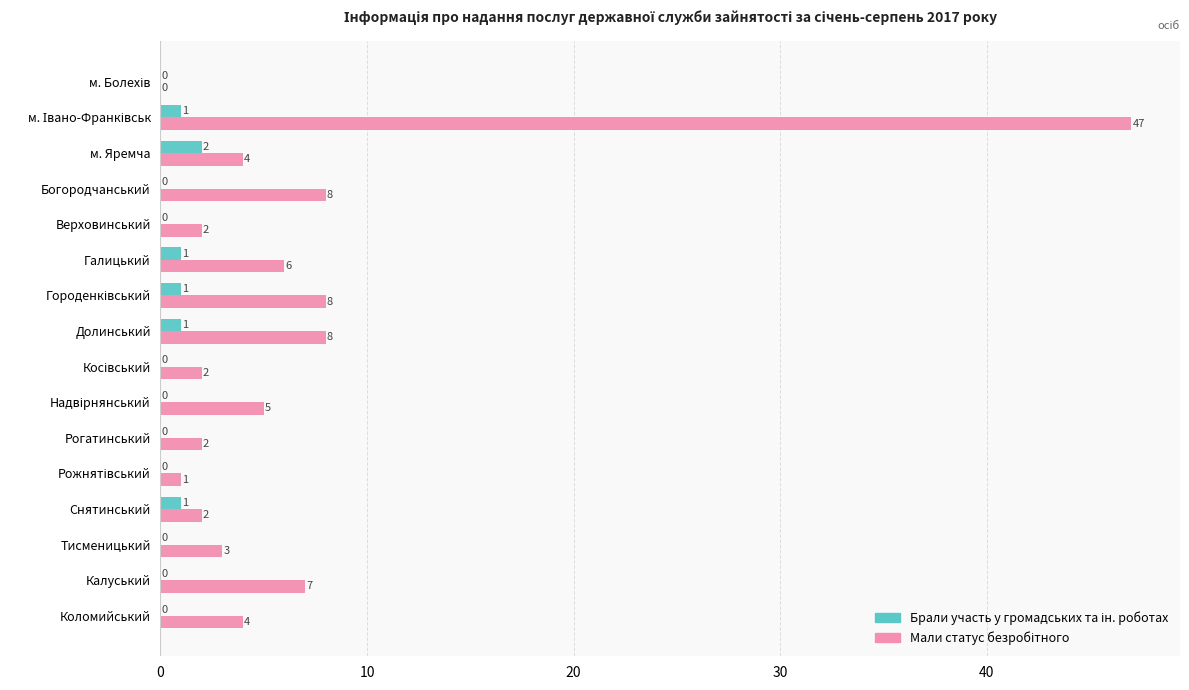

What is the maximum value shown in the chart?

47